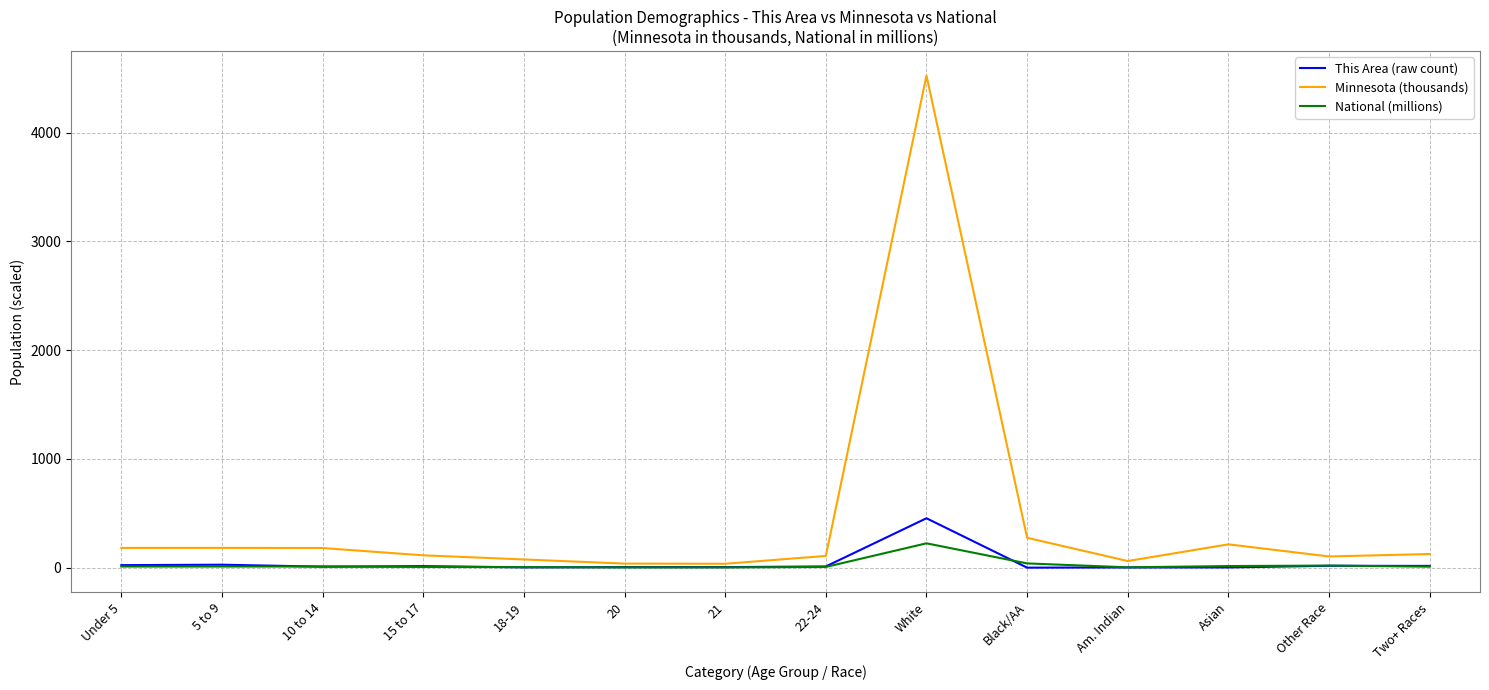

Where does the Minnesota (thousands) series first go above 125?

Under 5